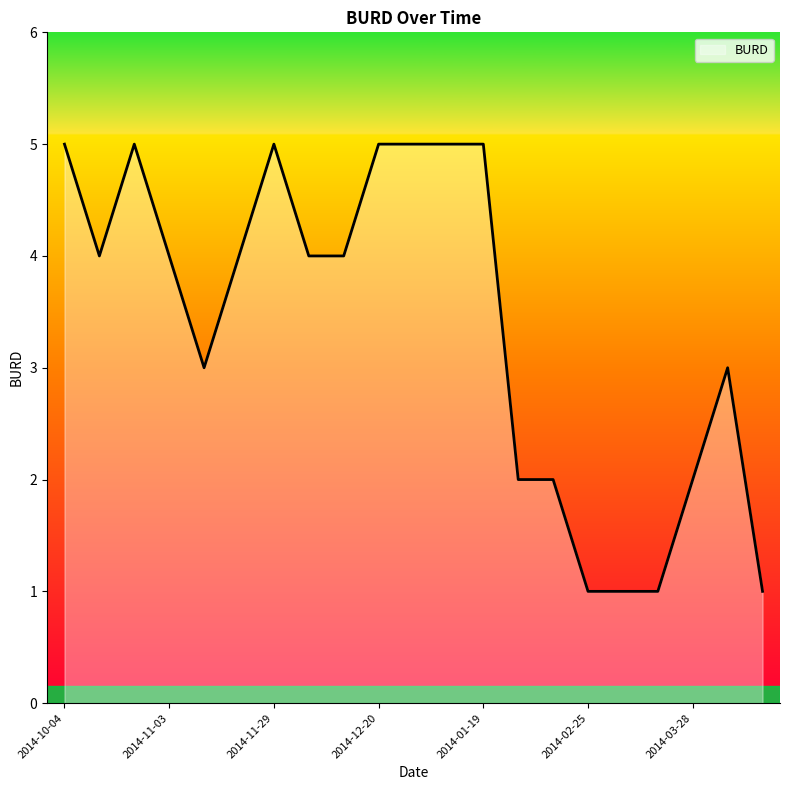

What is the maximum value shown in the chart?

5